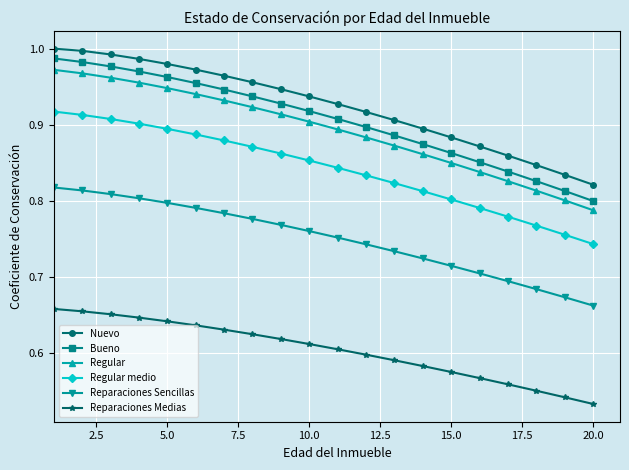

What is the sum of all Regular medio values?

16.8